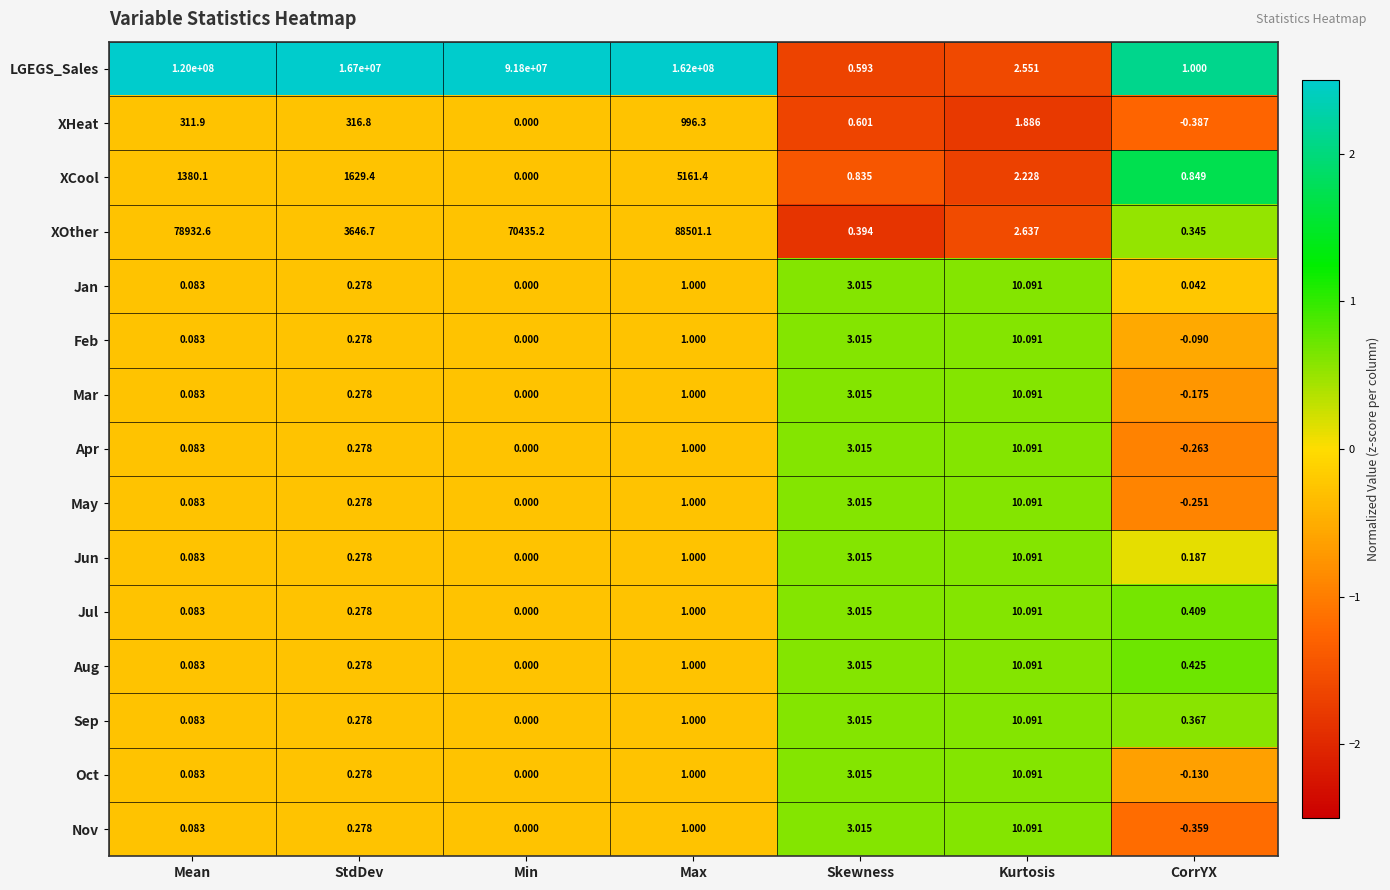

Where does the XHeat series first go above 1?

Mean